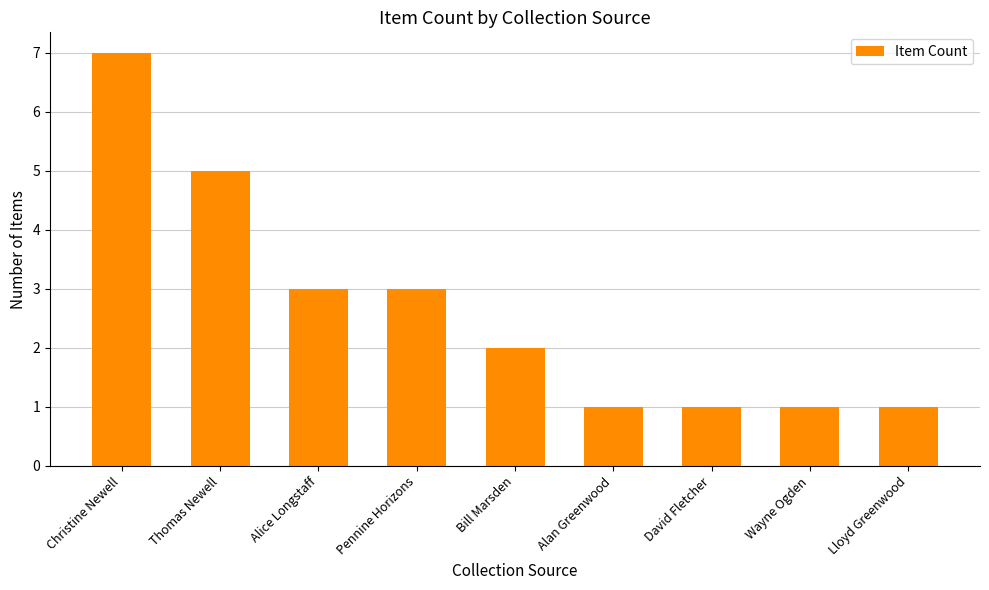

Approximately how many times larger is the value at Christine Newell compared to Alan Greenwood?

7.0